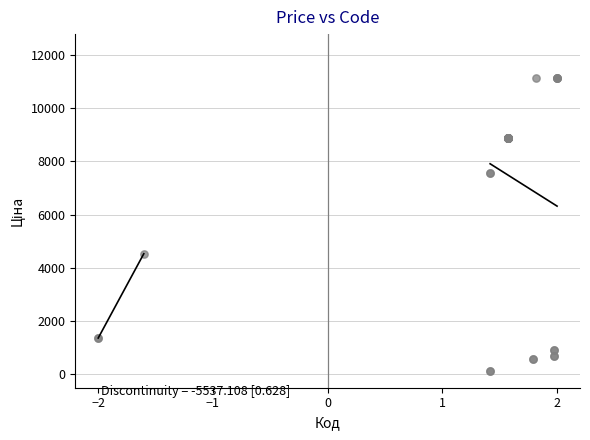

What Y value in the scatter plot is closest to 5613?

4531.4